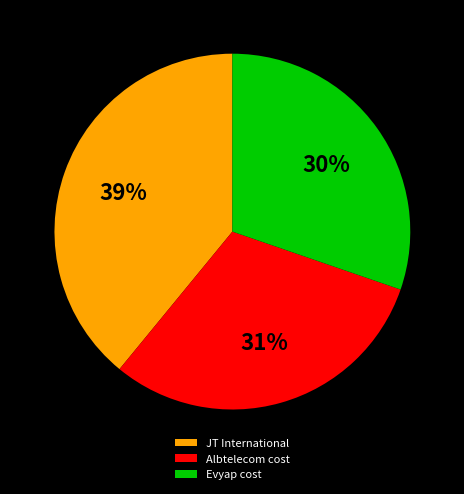

The Albtelecom cost slice represents 41% of the pie. True or false?

False